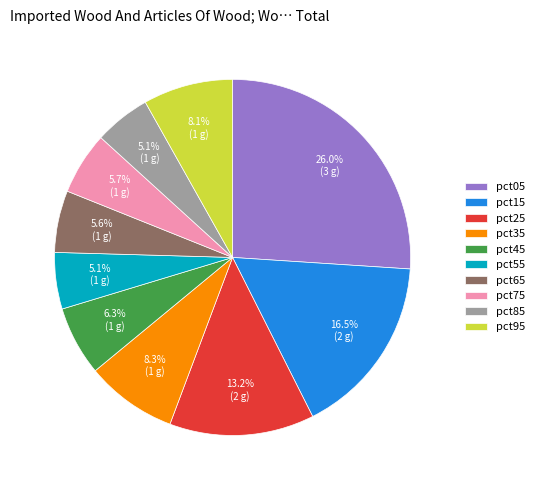

Approximately how many times larger is the value at pct75 compared to pct15?

0.3